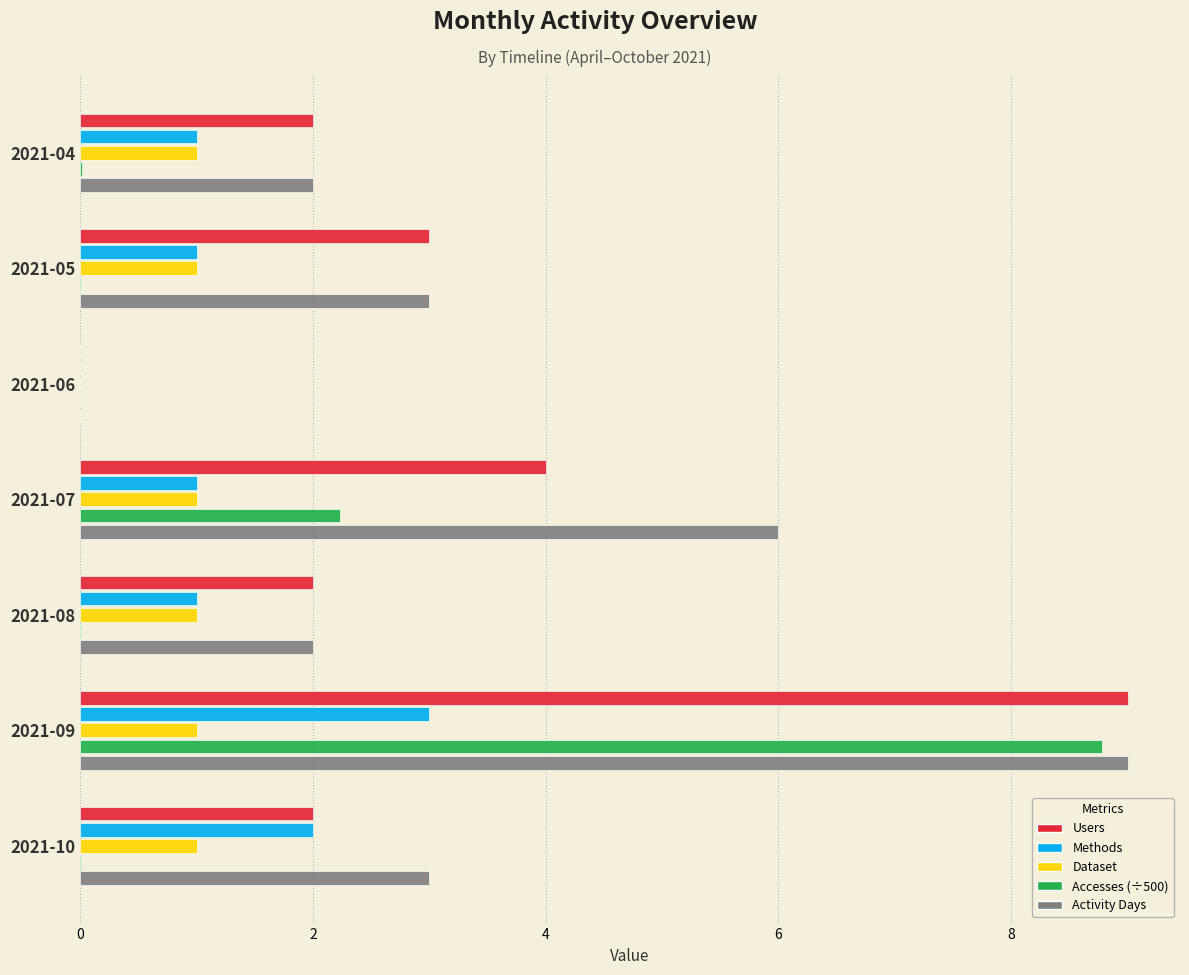

Count the number of data series in this chart.

5